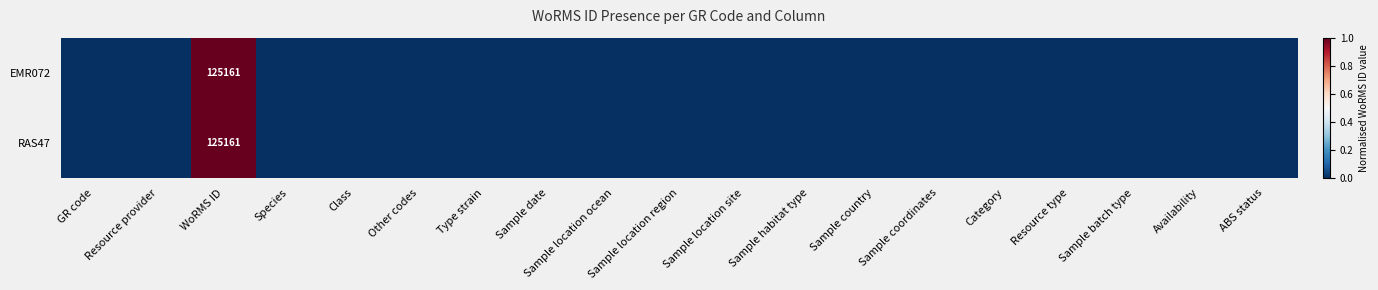

Count the RAS47 values in the range 0 to 1.

19